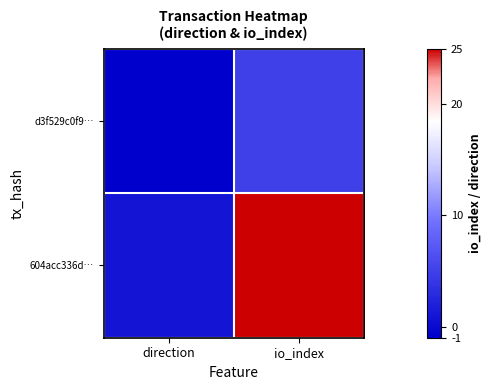

Reading left to right, extract all data points from this chart.

d3f529c0f9…: direction=-1	io_index=5
604acc336d…: direction=1	io_index=25